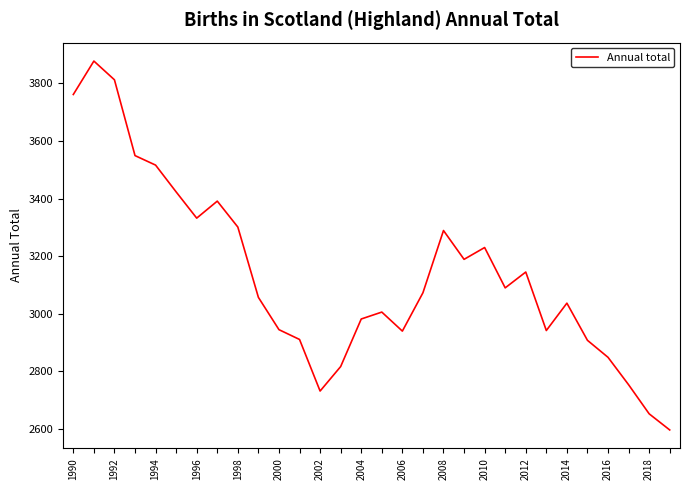

What is the maximum value shown in the chart?

3877